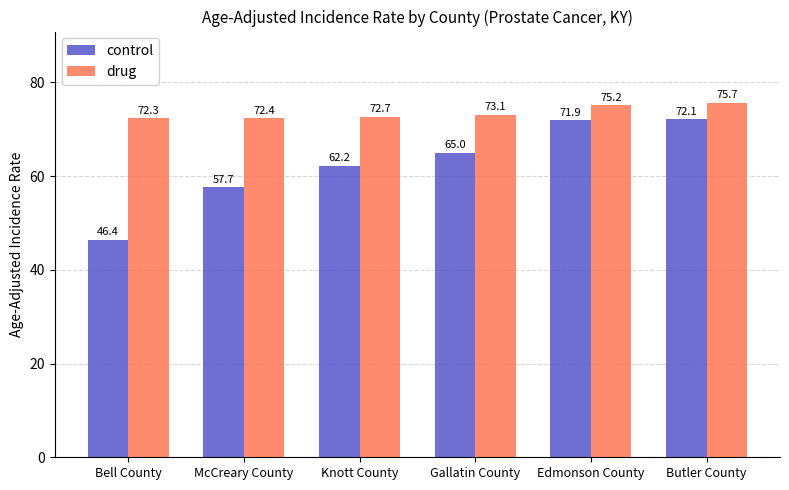

Which series has the widest spread of values?

control